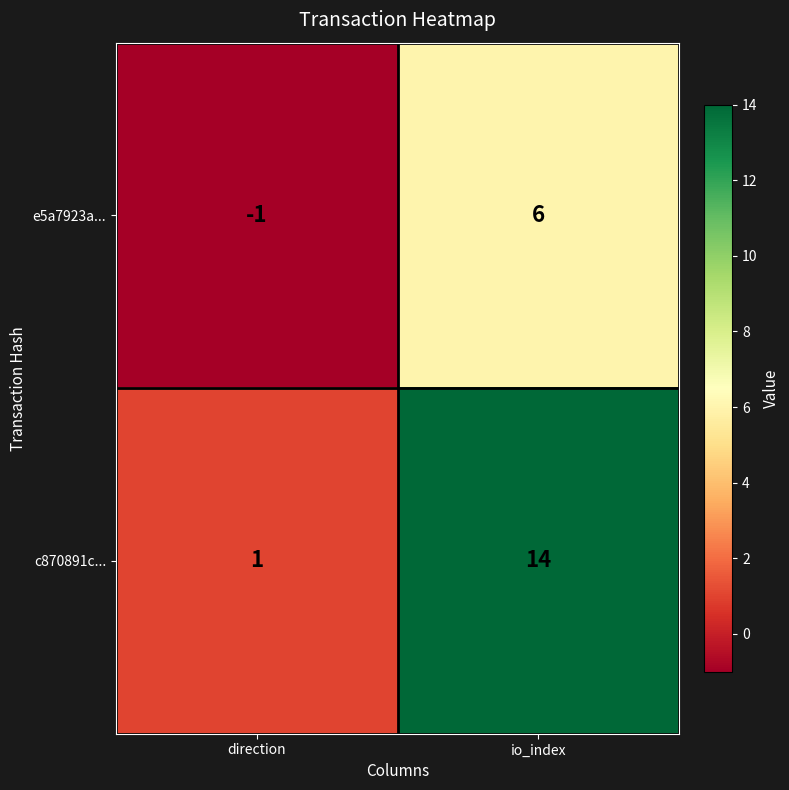

At which label is c870891c... closest to 7?

direction